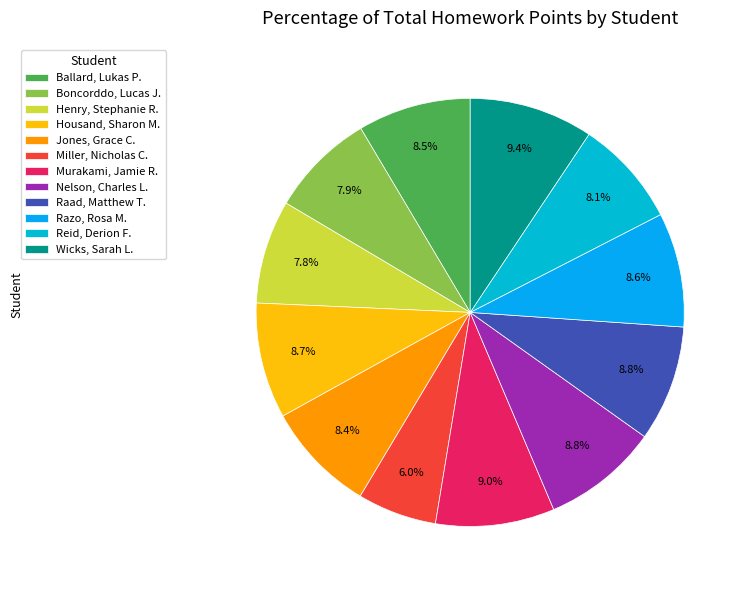

How many slices are in this pie chart?

12